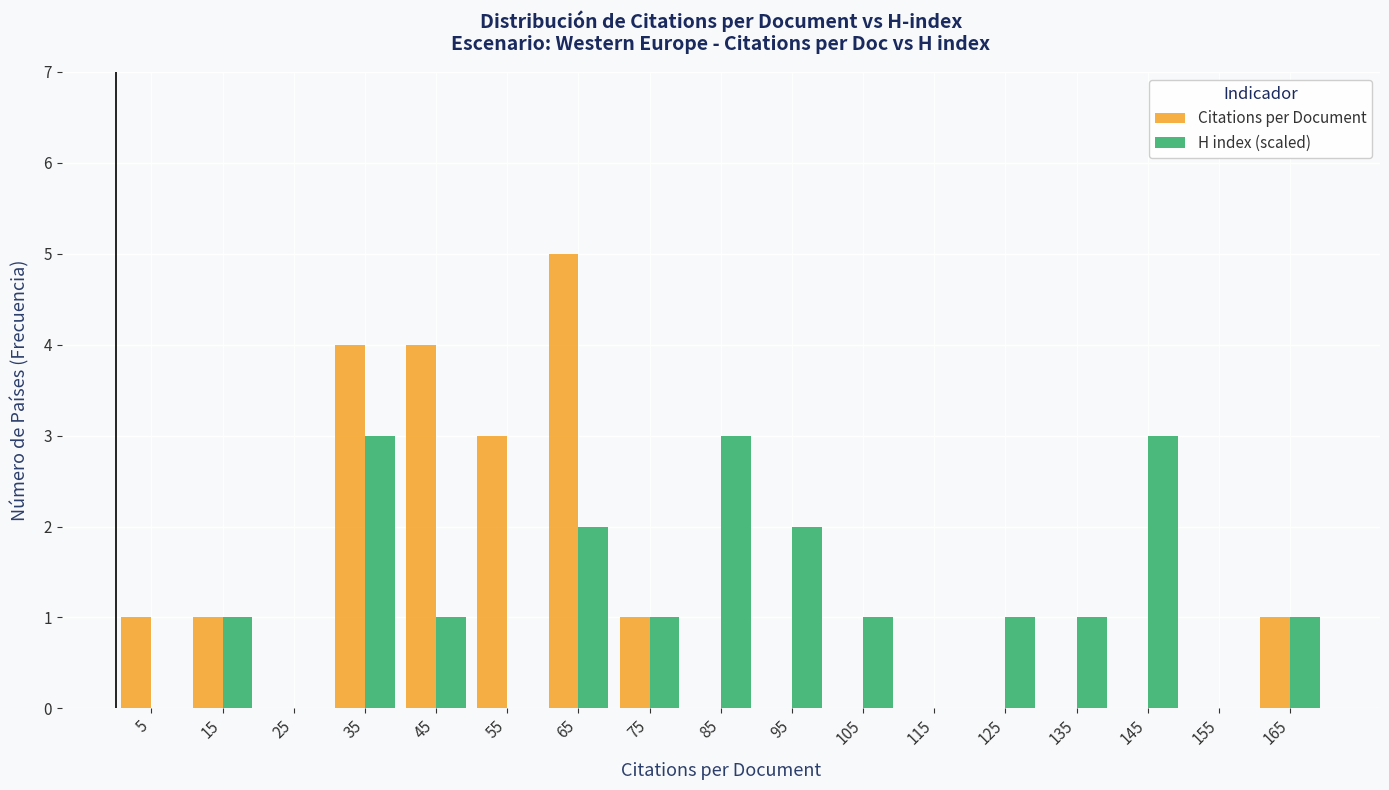

Reading left to right, transcribe this chart: for each range on the x-axis, give the height of each series' bar. The values are not printed on the chart, so give them approximately, as read against the axis.

0 to 10: Citations per Document=1	H index (scaled)=0
10 to 20: Citations per Document=1	H index (scaled)=1
20 to 30: Citations per Document=0	H index (scaled)=0
30 to 40: Citations per Document=4	H index (scaled)=3
40 to 50: Citations per Document=4	H index (scaled)=1
50 to 60: Citations per Document=3	H index (scaled)=0
60 to 70: Citations per Document=5	H index (scaled)=2
70 to 80: Citations per Document=1	H index (scaled)=1
80 to 90: Citations per Document=0	H index (scaled)=3
90 to 100: Citations per Document=0	H index (scaled)=2
100 to 110: Citations per Document=0	H index (scaled)=1
110 to 120: Citations per Document=0	H index (scaled)=0
120 to 130: Citations per Document=0	H index (scaled)=1
130 to 140: Citations per Document=0	H index (scaled)=1
140 to 150: Citations per Document=0	H index (scaled)=3
150 to 160: Citations per Document=0	H index (scaled)=0
160 to 170: Citations per Document=1	H index (scaled)=1